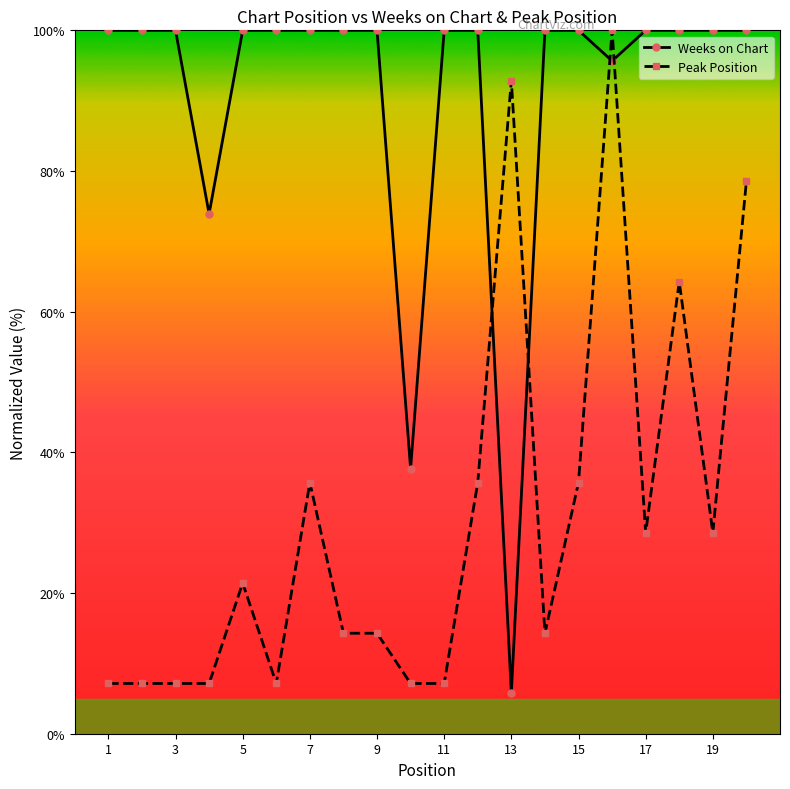

How many lines are shown in the chart?

2